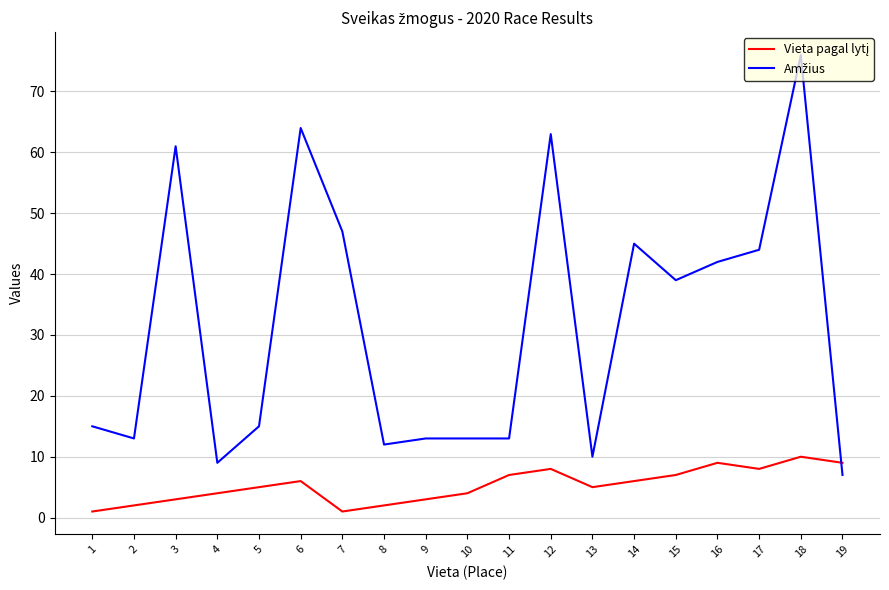

What is the maximum value shown in the chart?

76